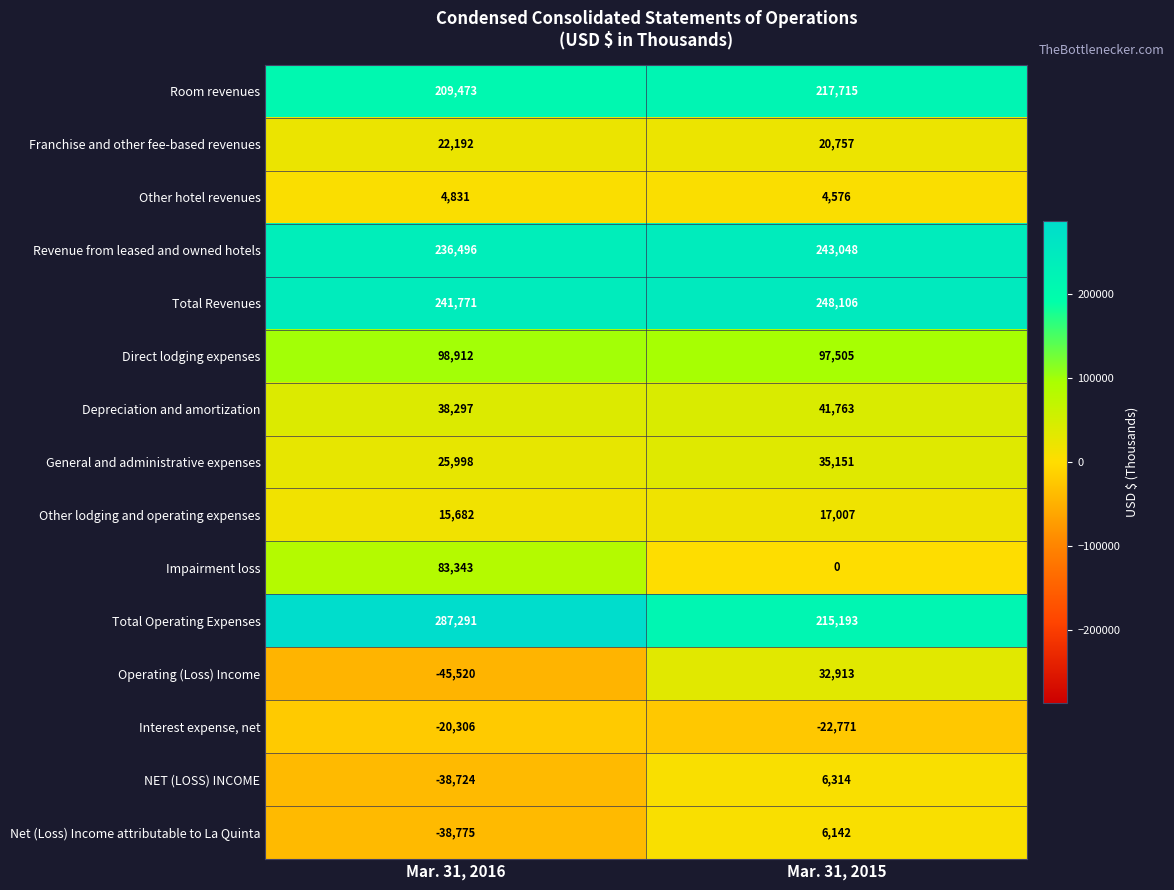

The Depreciation and amortization series shows 67364 at Mar. 31, 2016. True or false?

False